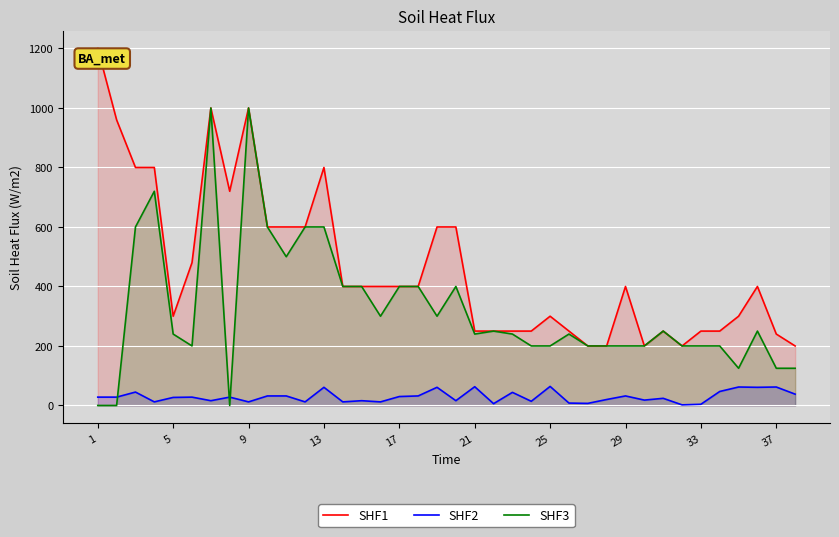

Which series has the largest total across all categories?

SHF1